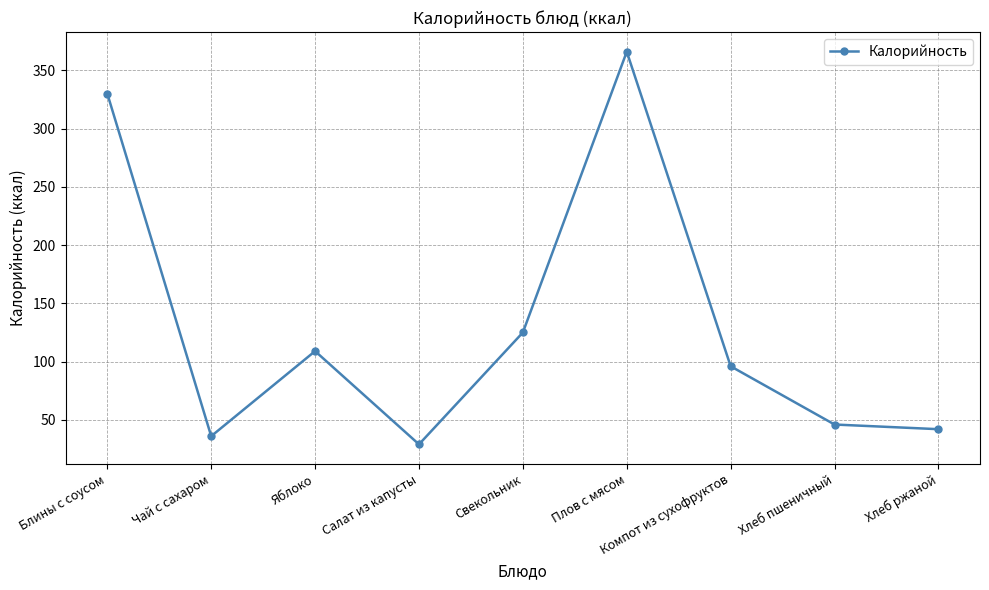

What is the label of the 5th point from the left?

Свекольник